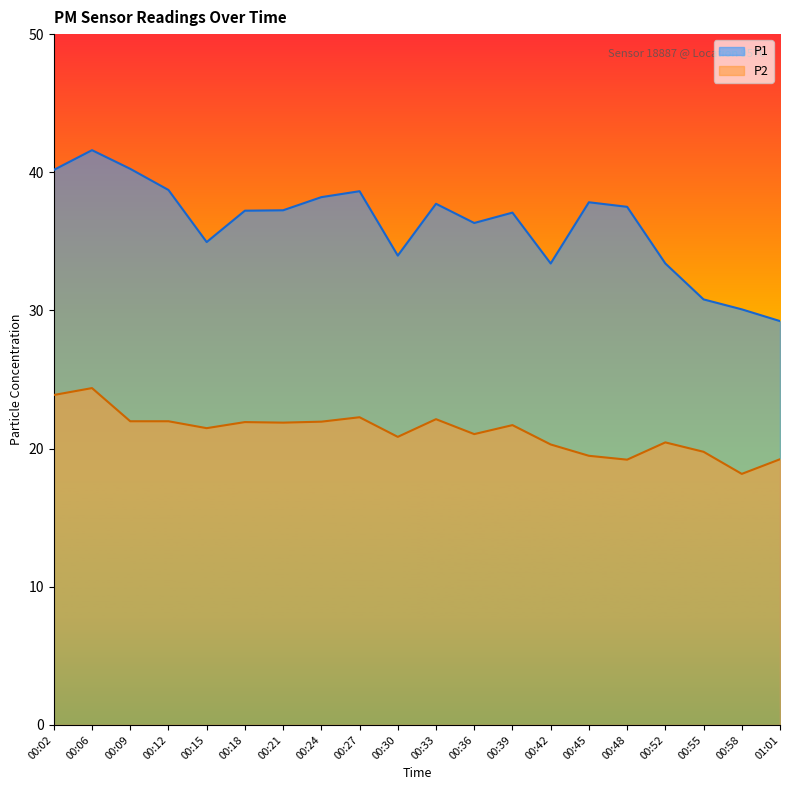

What is the label of the 18th point from the right?

00:09